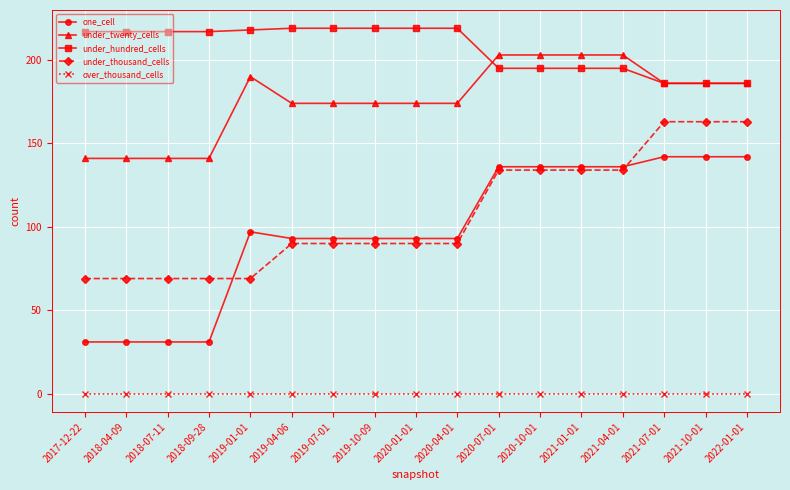

Count the number of categories in the chart.

17